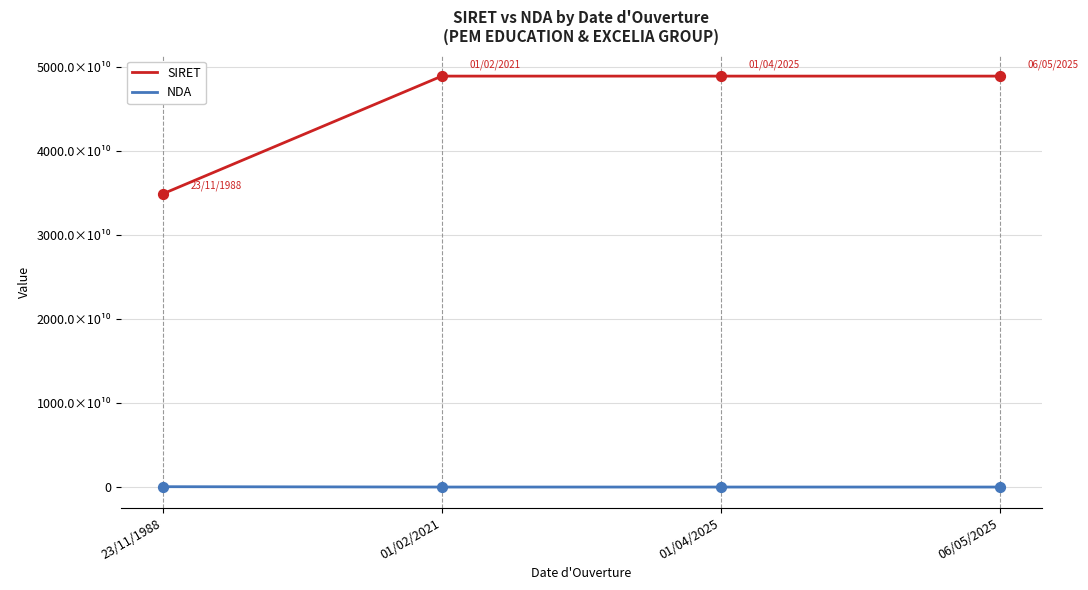

Which series has the largest total across all categories?

SIRET